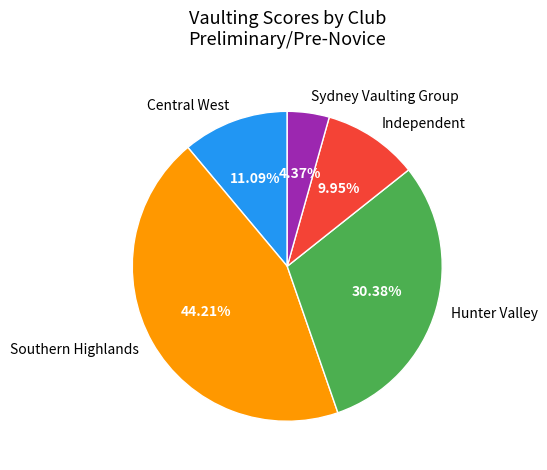

Rank the categories by value from highest to lowest.

Southern Highlands, Hunter Valley, Central West, Independent, Sydney Vaulting Group